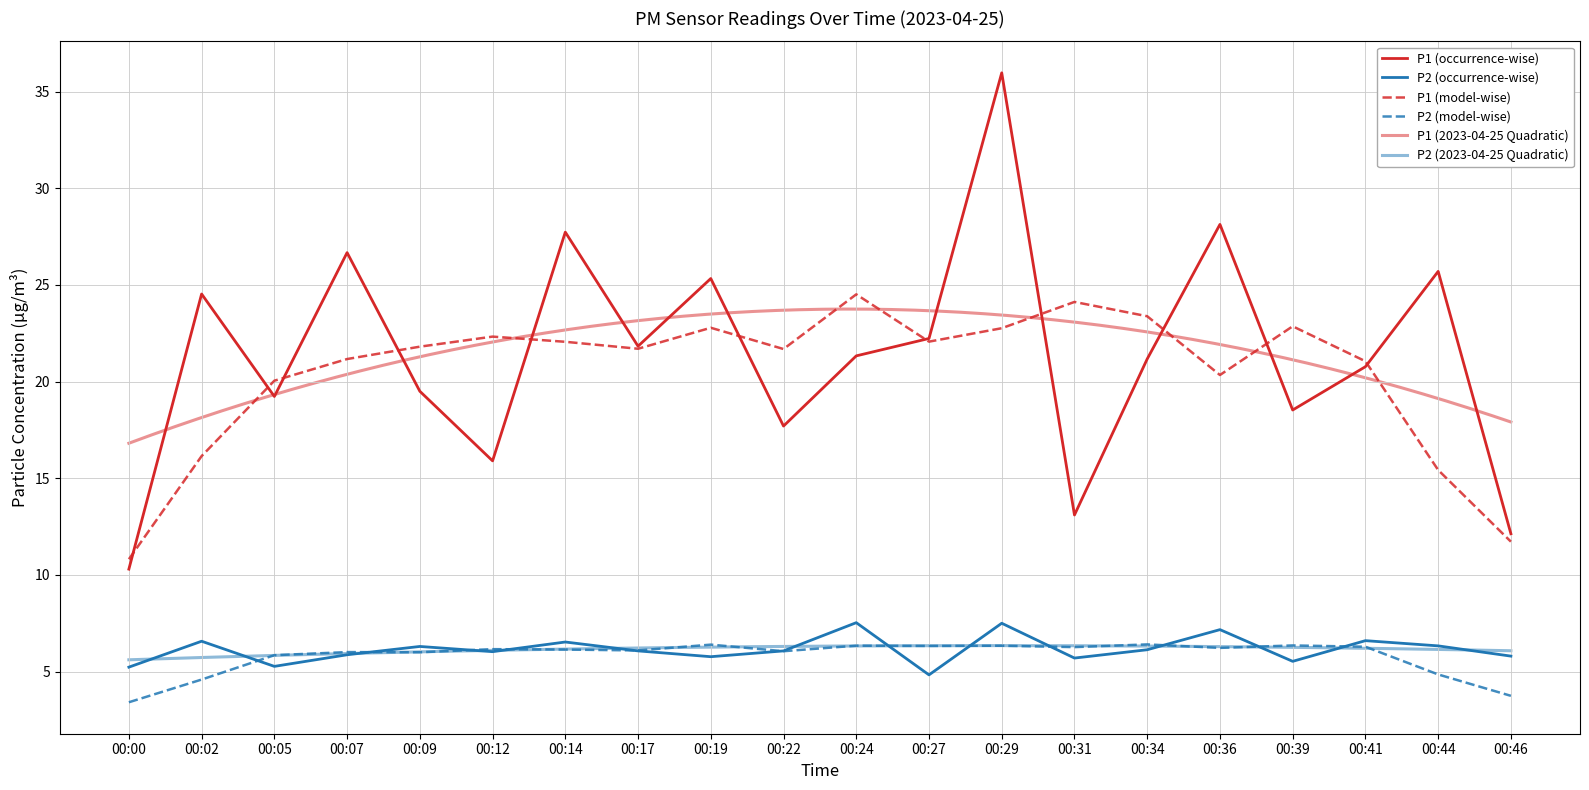

What is the greatest value displayed?

36.0